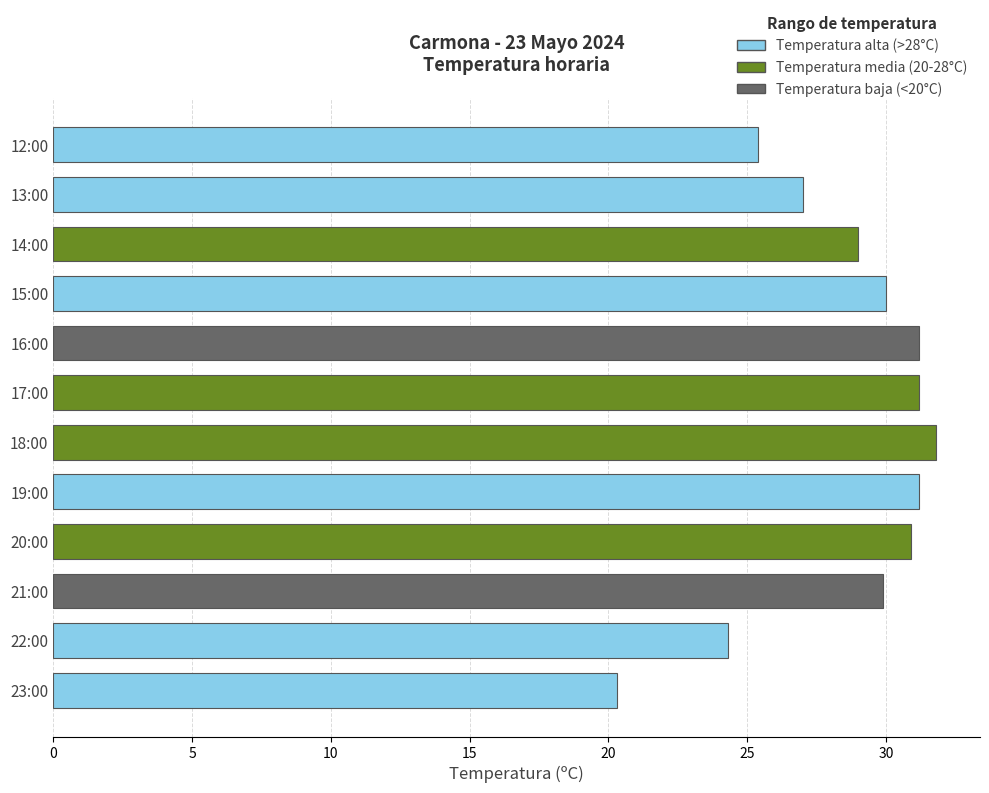

What is the difference between the second highest and minimum values?

10.9